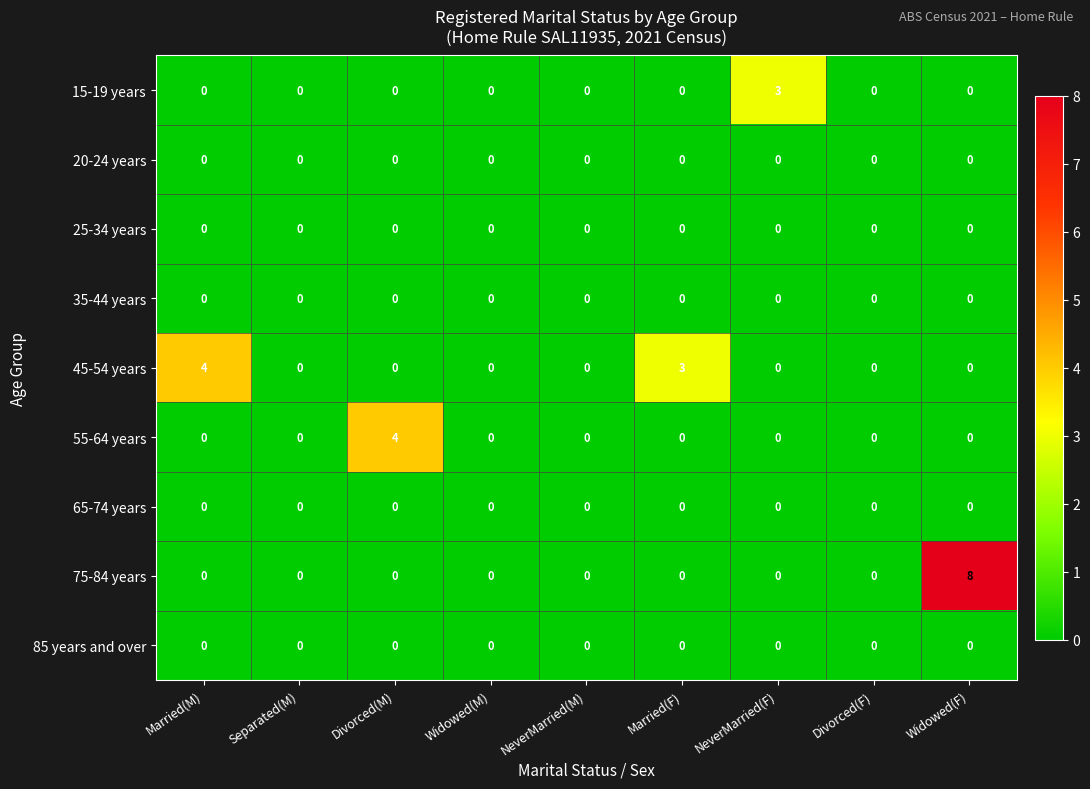

At how many categories does at least one series exceed 5?

1